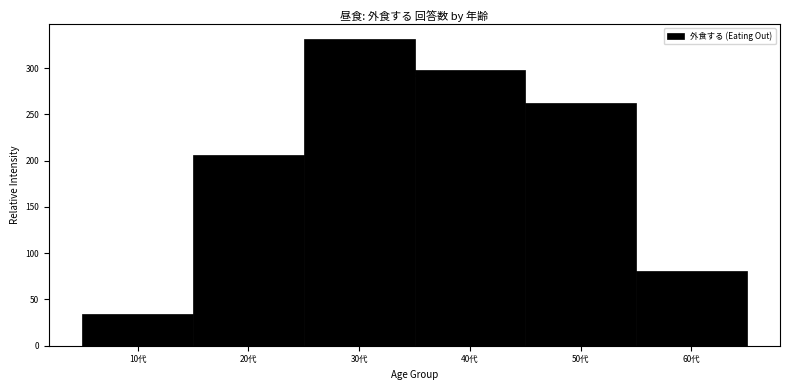

Reading right to left, list all the values displayed in this chart.

60代=81	50代=262	40代=298	30代=331	20代=206	10代=34